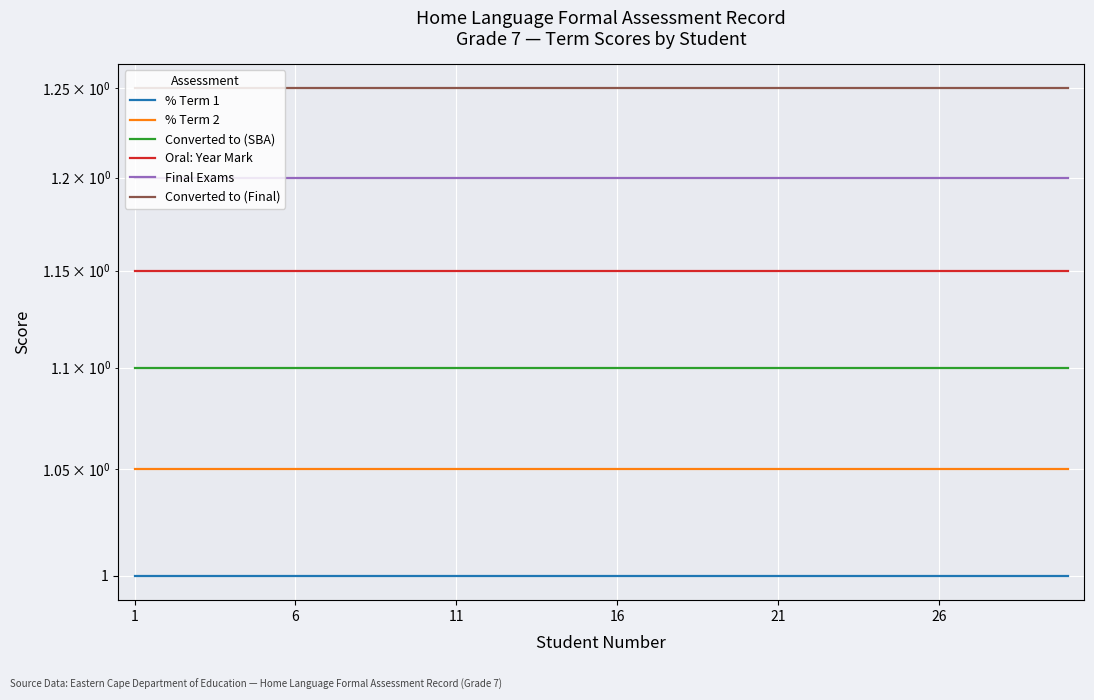

Is this an area chart (filled region under the line)?

No